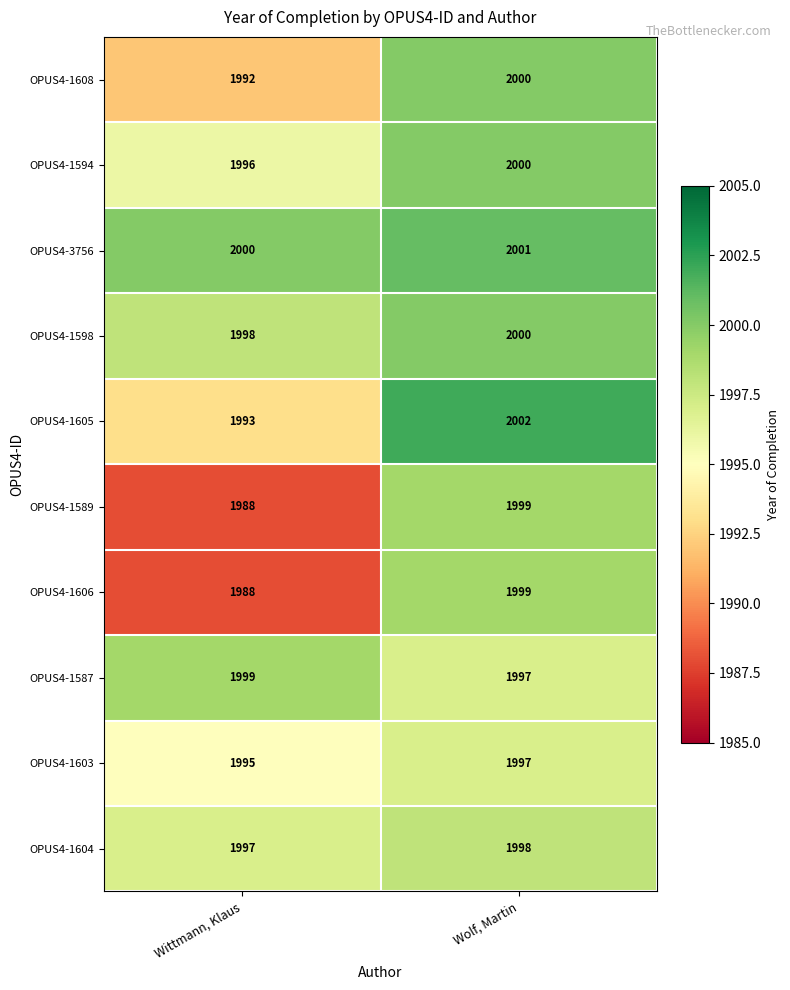

At how many categories does at least one series exceed 1990?

2